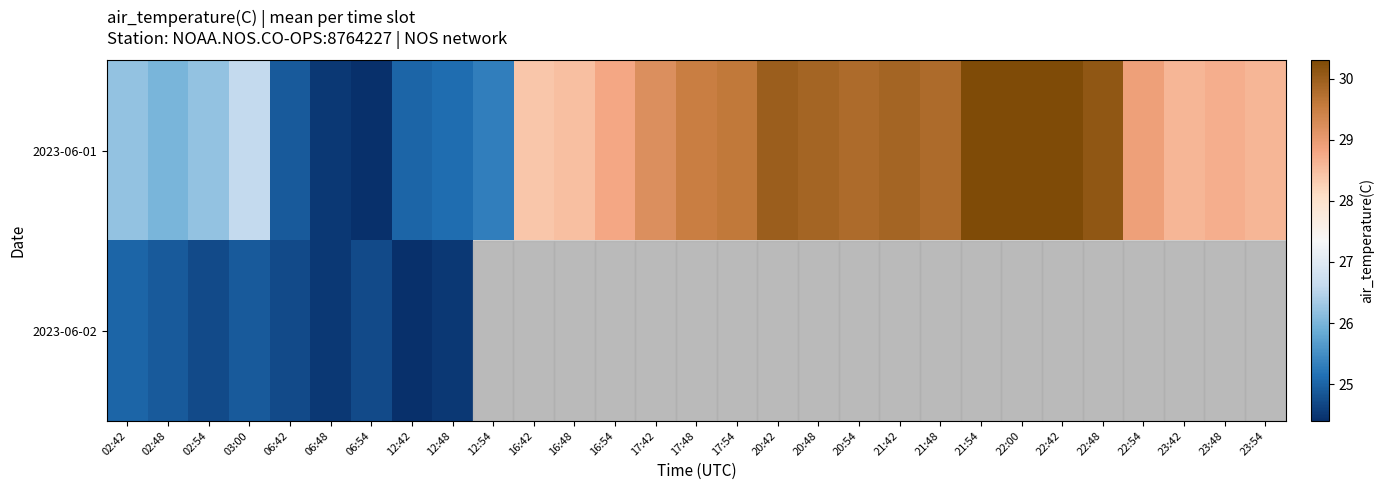

At which category is the sum across all series the highest?

03:00